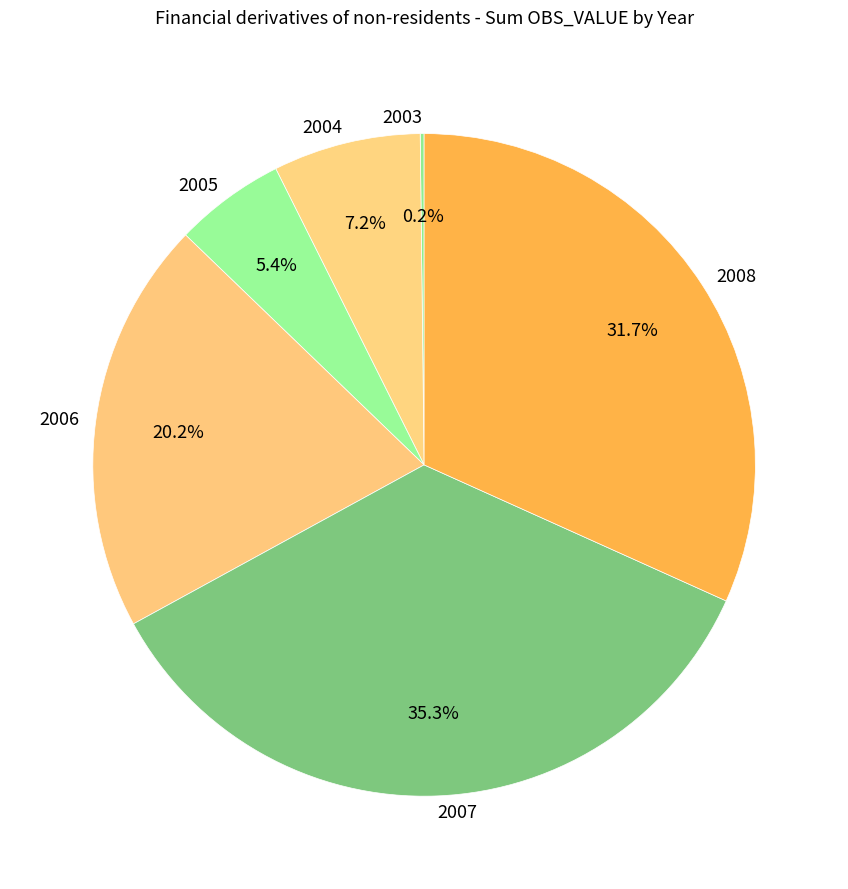

What percentage do 2007 and 2005 together represent?

40.7%